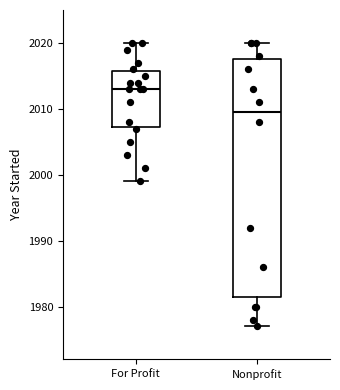

Reading left to right, transcribe this box plot: for each box, give where its median line is, the range the box spans, and where its two whiskers end, as read against the y-axis. The values are not printed on the chart, so give them approximately, as read against the axis.

For Profit: median 2013, box 2007 to 2016, whiskers 1999 to 2020
Nonprofit: median 2010, box 1982 to 2018, whiskers 1977 to 2020